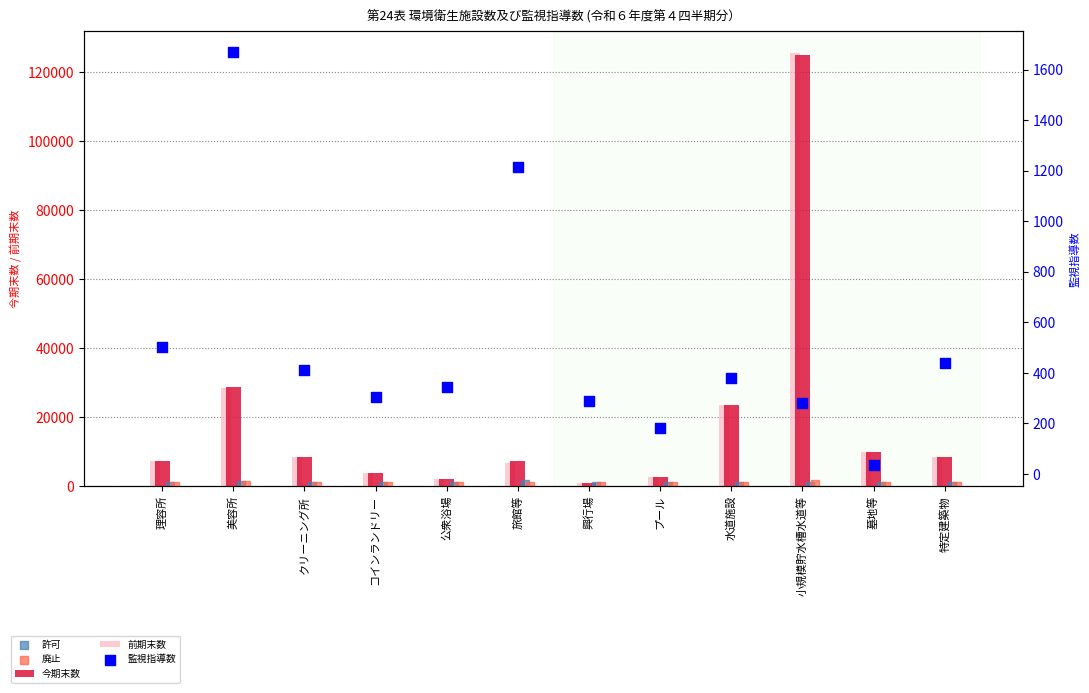

Which series reaches the maximum Y coordinate?

前期末数